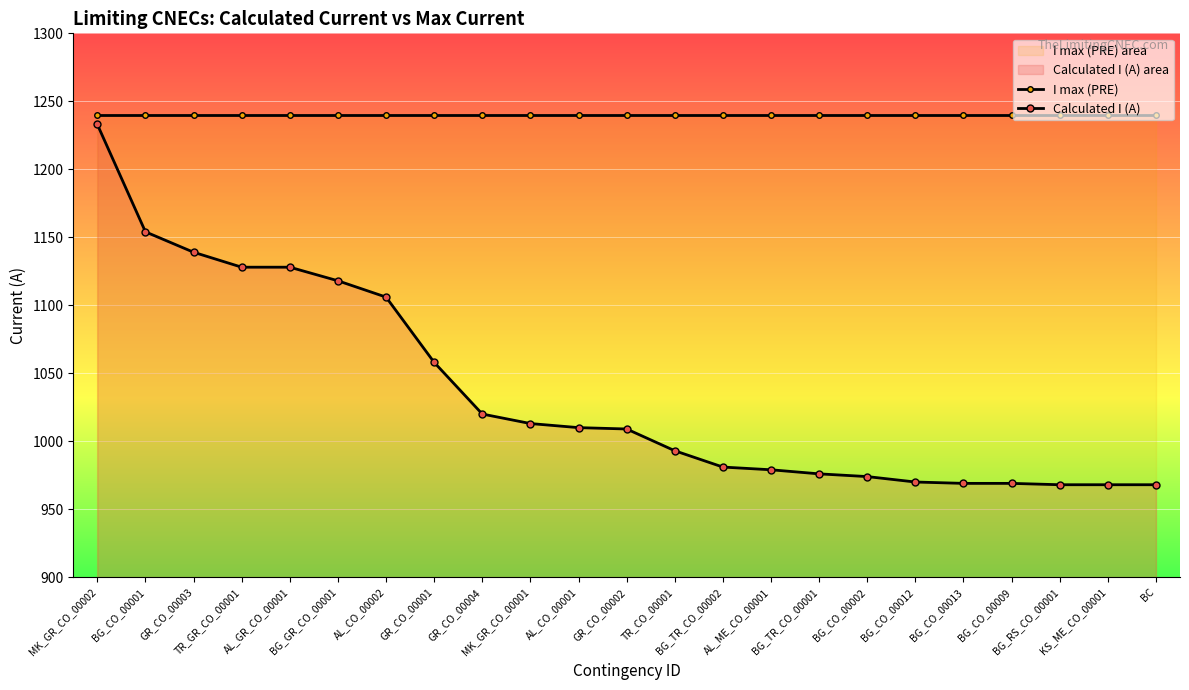

True or false: Calculated I (A) has a value of 1276 at BG_TR_CO_00002.

False